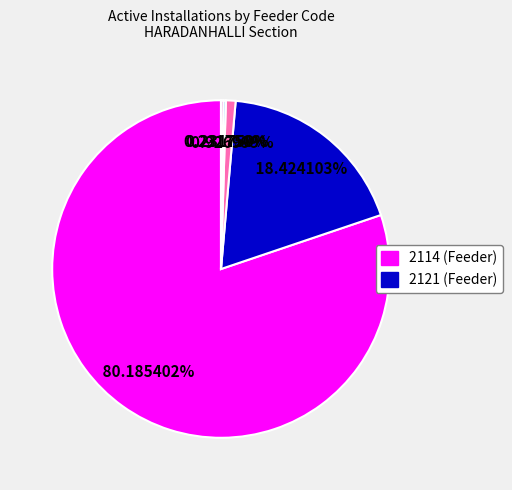

Is there any slice that represents more than half of the pie?

Yes